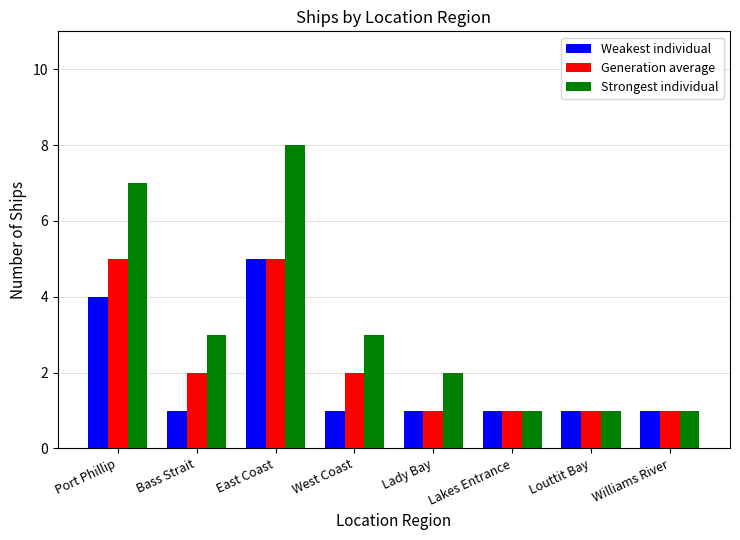

Which series changed the most between Lady Bay and Williams River?

Strongest individual